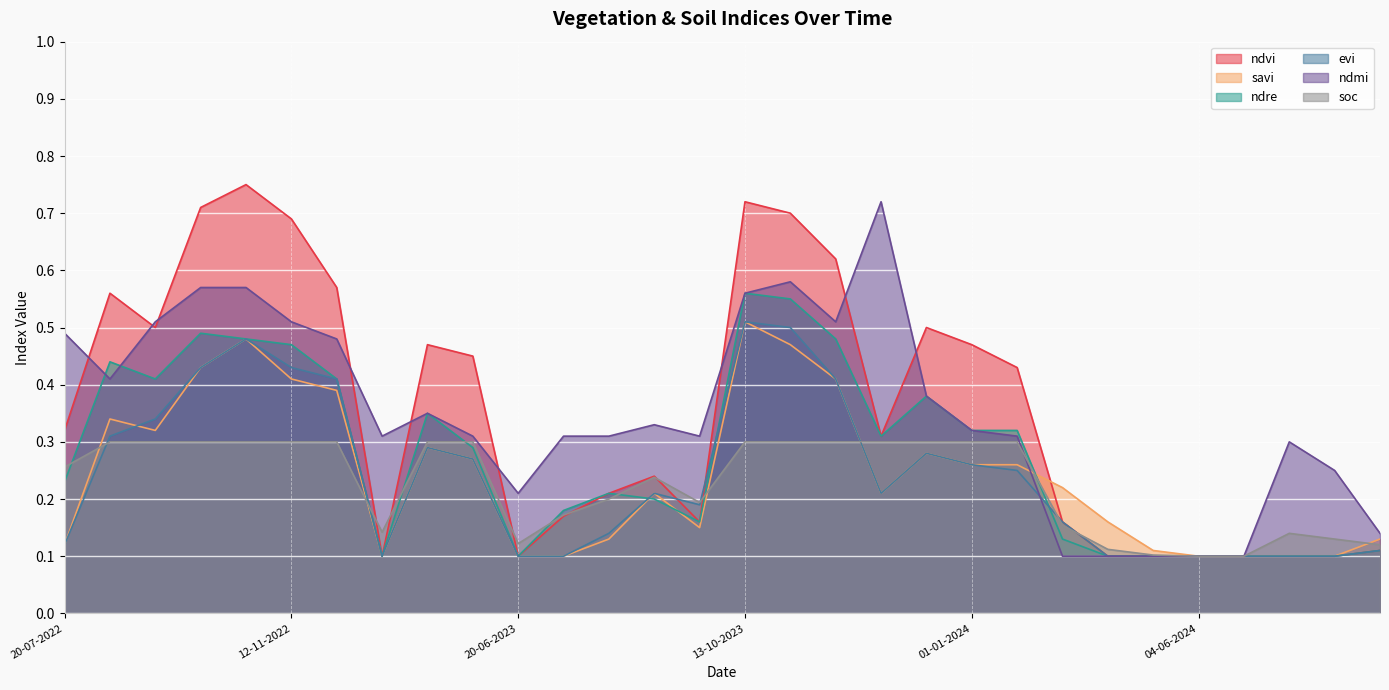

Count the number of data series in this chart.

6